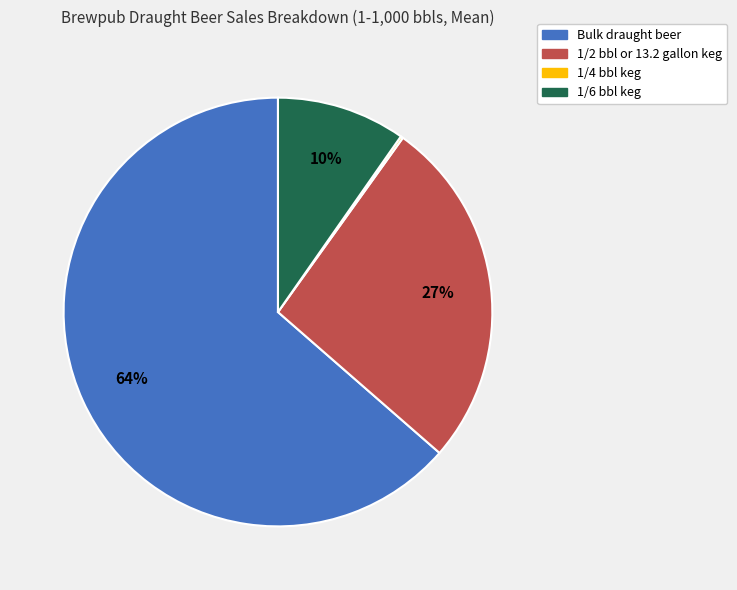

To the nearest percent, what portion does 1/6 bbl keg represent?

10%